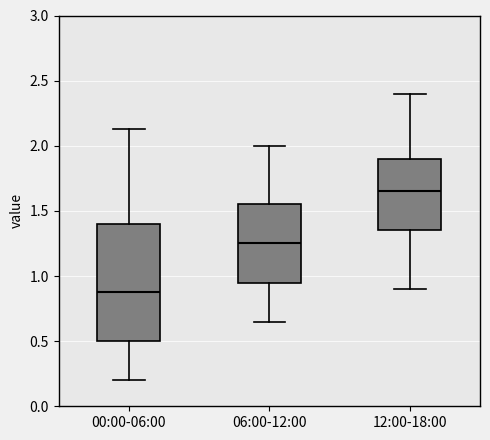

Where does the median line of the box for 06:00-12:00 sit on the y-axis? The values are not printed on the chart, so give them approximately, as read against the axis.

1.25